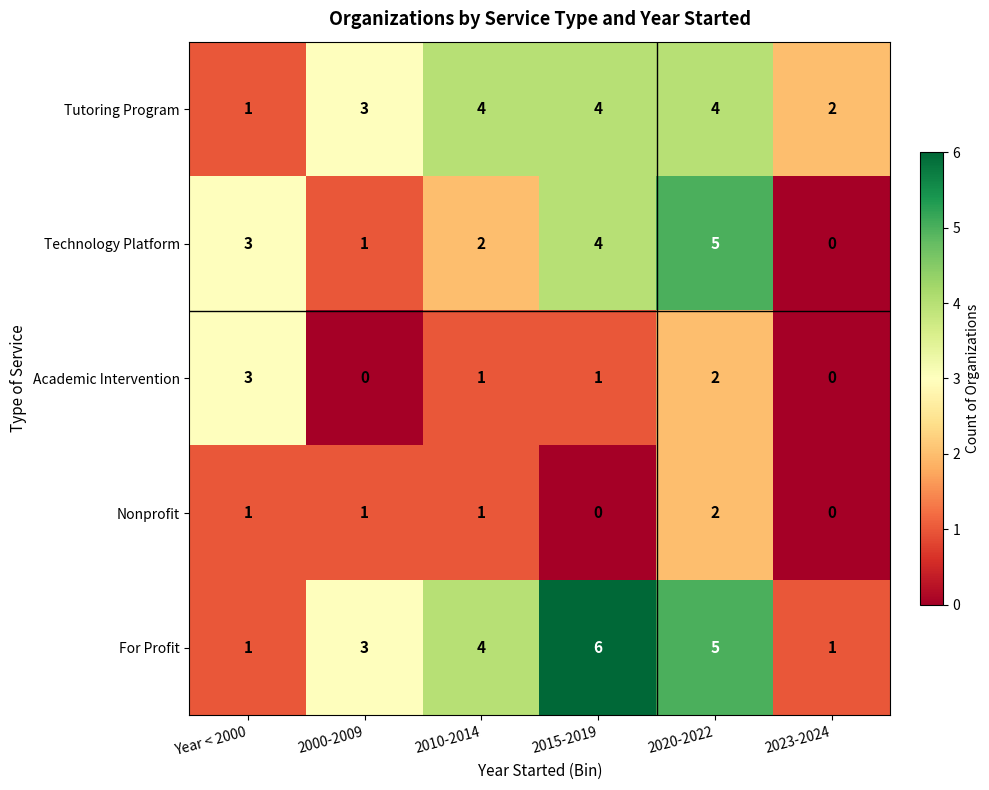

Count the number of categories in the chart.

6